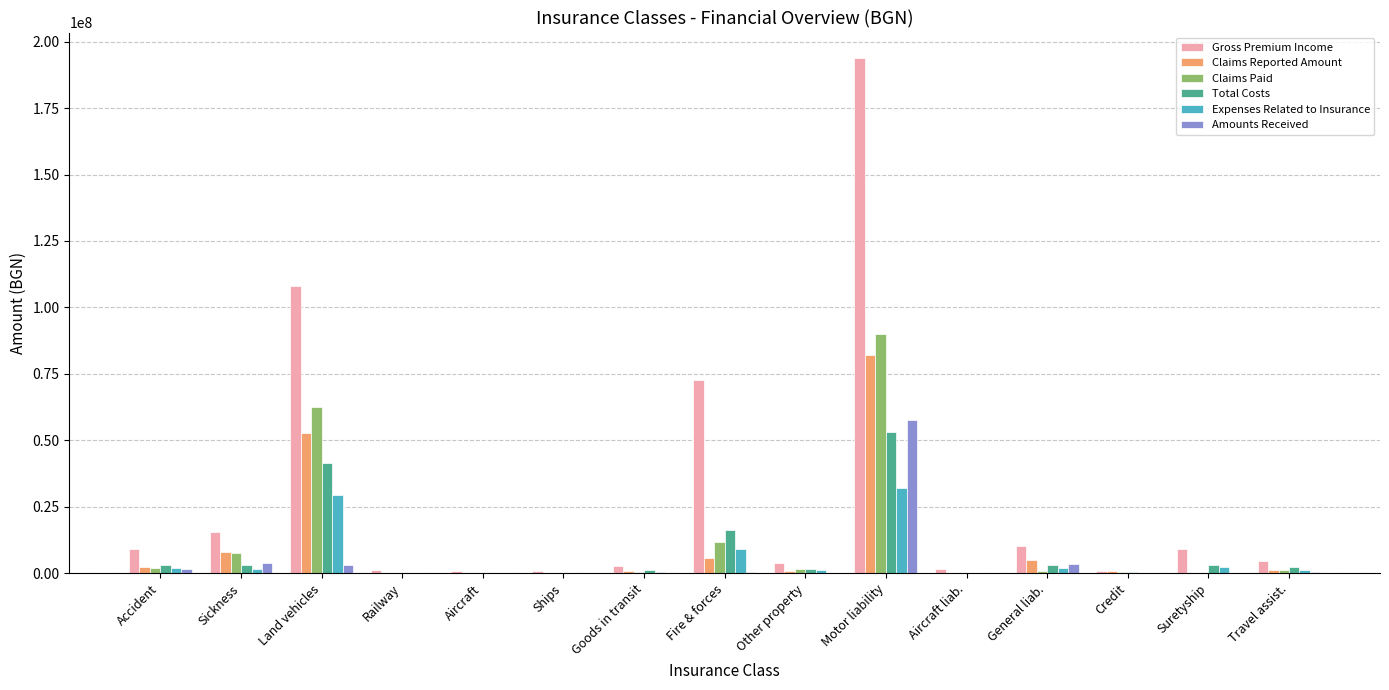

What is the difference between the Expenses Related to Insurance values at General liab. and Railway?

1728596.4